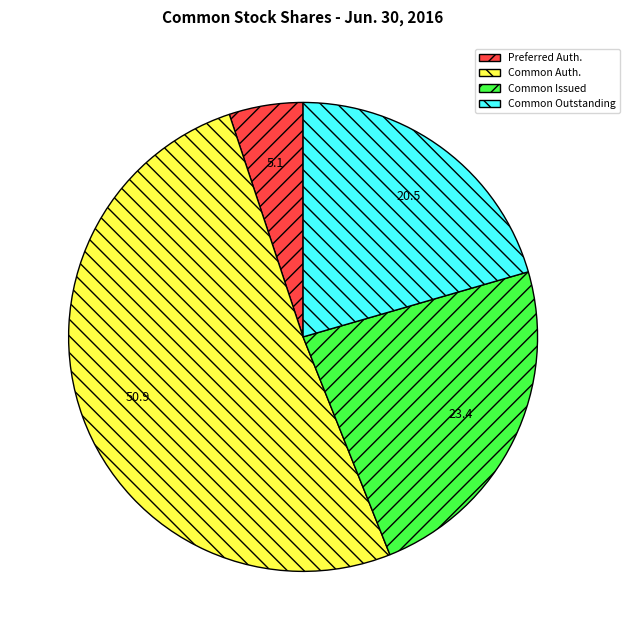

Approximately how many times larger is the value at Common Outstanding compared to Preferred Auth.?

4.0